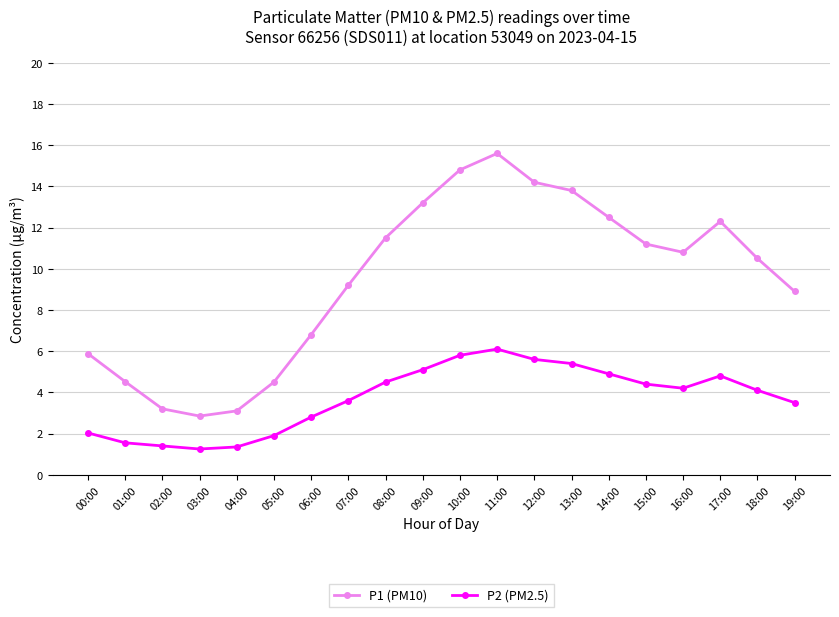

Does the chart display data point markers on the line(s)?

Yes